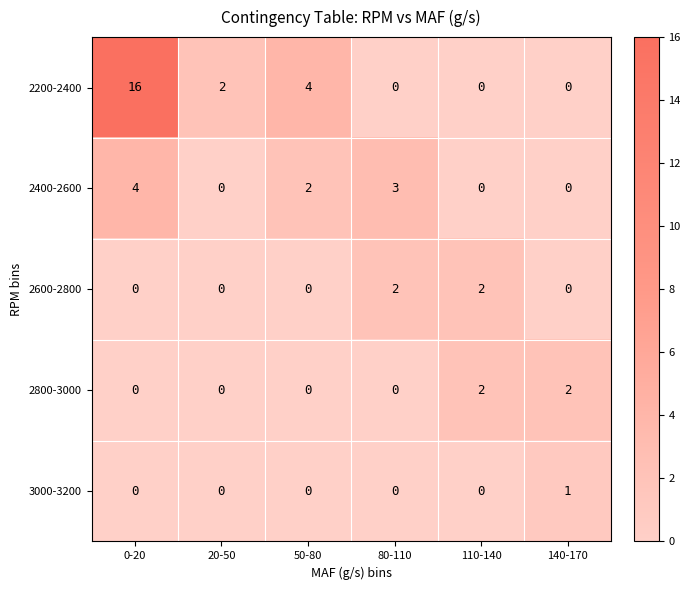

Is it true that 2200-2400 equals 6 at 50-80?

False